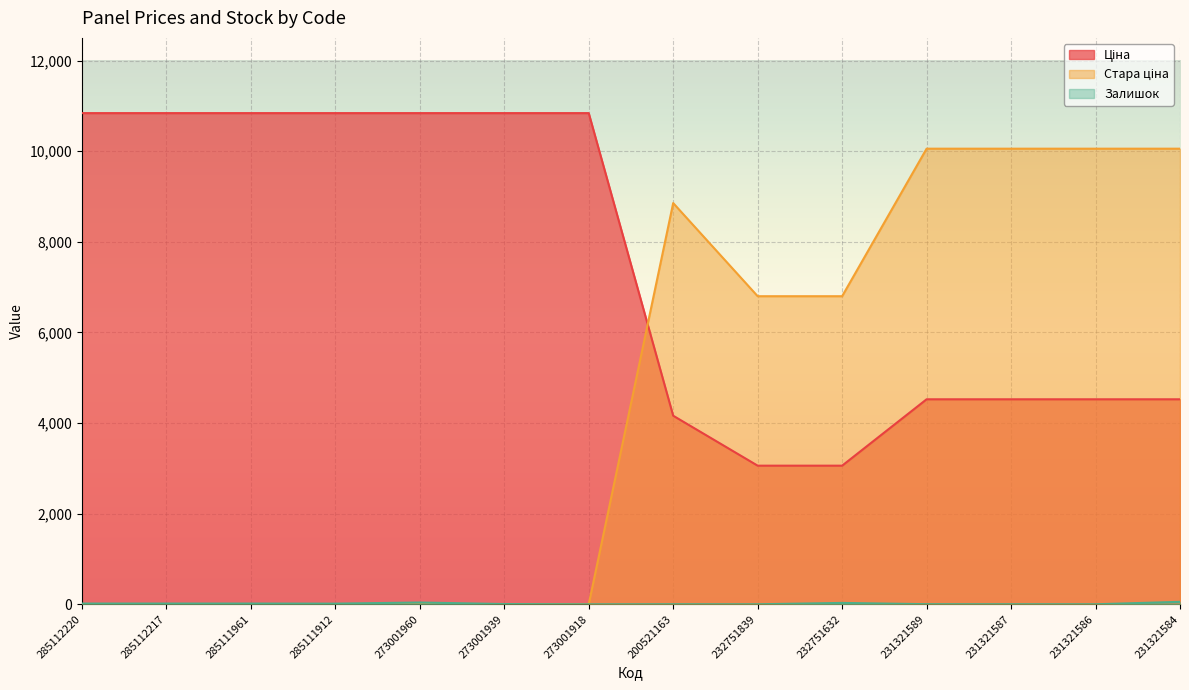

The value of Залишок at 285111961 is 17.0. True or false?

True